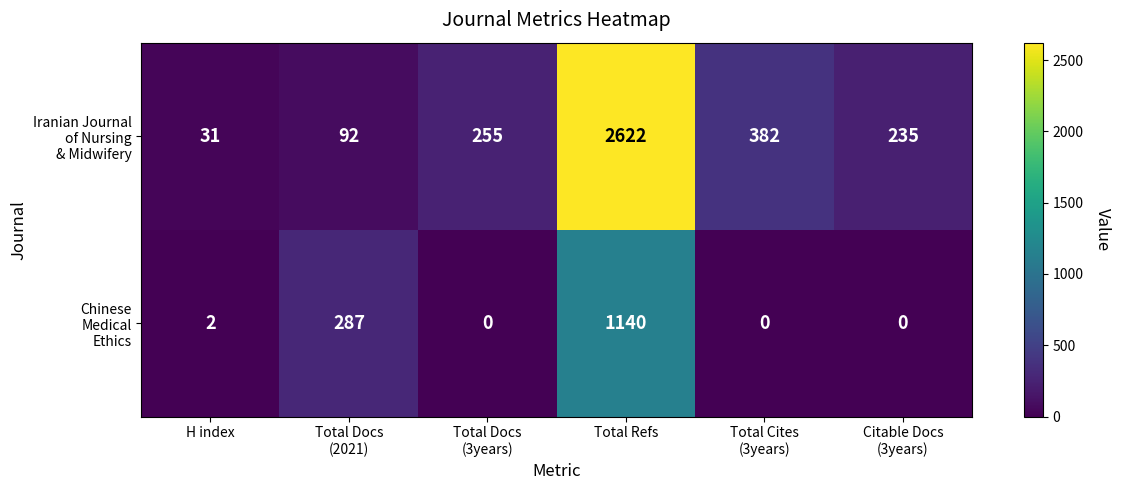

What is the maximum value shown in the chart?

2622